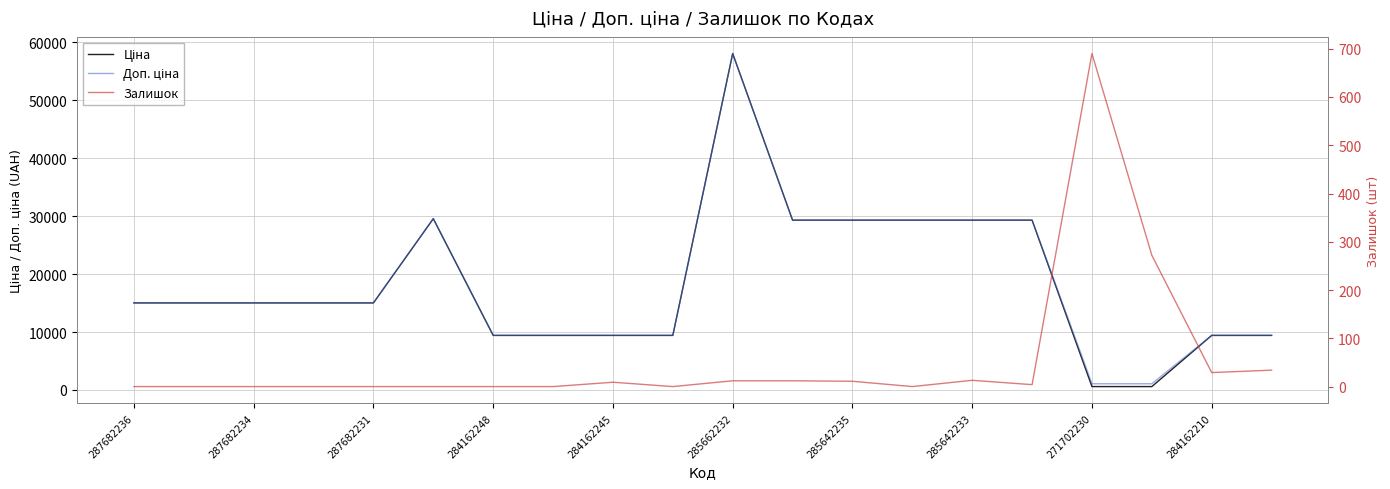

What is the total value across all series at 11?

58601.8